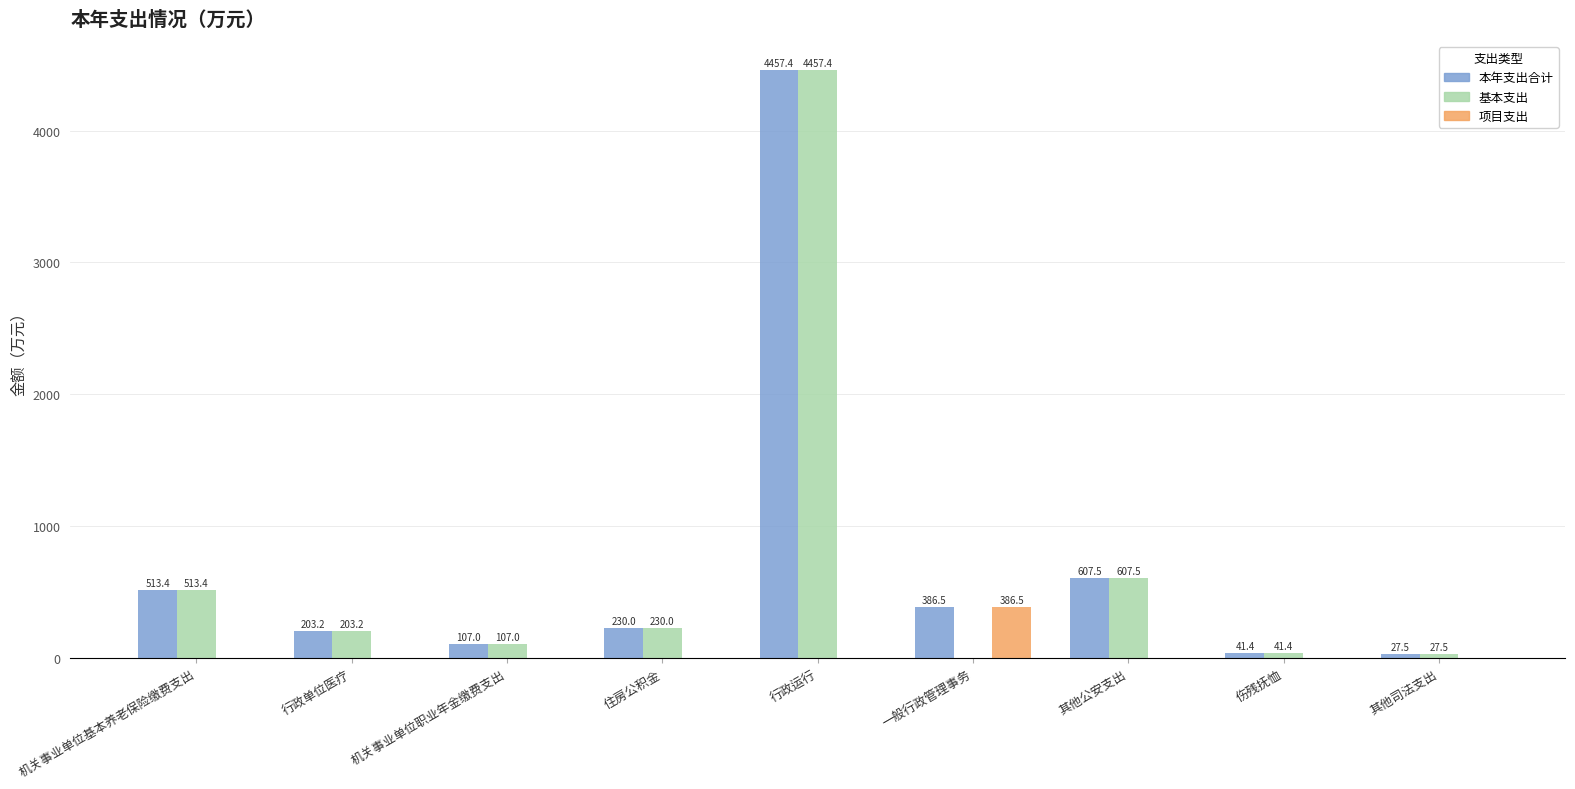

Reading left to right, transcribe all the data shown in this chart.

本年支出合计: 机关事业单位基本养老保险缴费支出=513.4	行政单位医疗=203.2	机关事业单位职业年金缴费支出=107.0	住房公积金=230.0	行政运行=4457.4	一般行政管理事务=386.5	其他公安支出=607.5	伤残抚恤=41.4	其他司法支出=27.5
基本支出: 机关事业单位基本养老保险缴费支出=513.4	行政单位医疗=203.2	机关事业单位职业年金缴费支出=107.0	住房公积金=230.0	行政运行=4457.4	一般行政管理事务=0.0	其他公安支出=607.5	伤残抚恤=41.4	其他司法支出=27.5
项目支出: 机关事业单位基本养老保险缴费支出=0.0	行政单位医疗=0.0	机关事业单位职业年金缴费支出=0.0	住房公积金=0.0	行政运行=0.0	一般行政管理事务=386.5	其他公安支出=0.0	伤残抚恤=0.0	其他司法支出=0.0